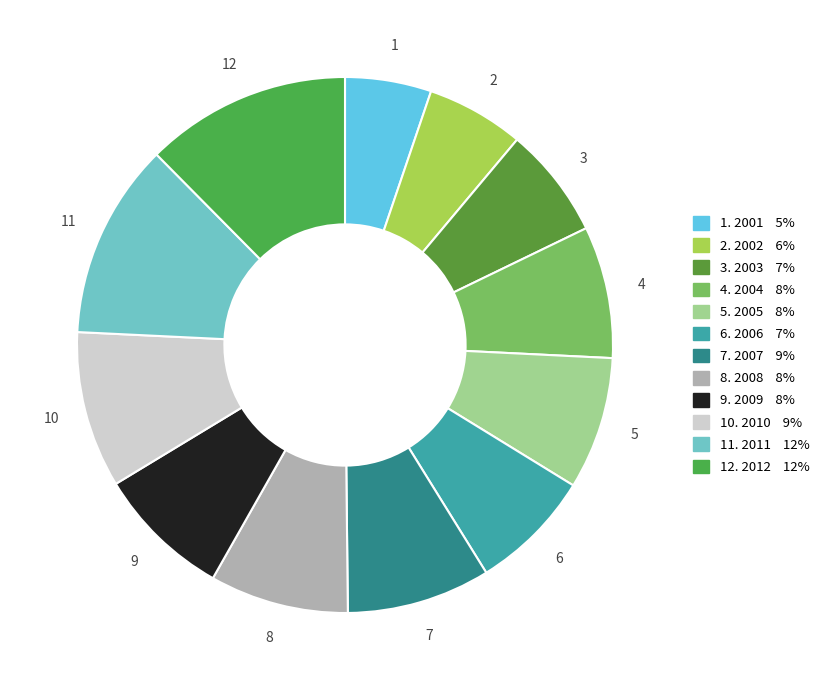

Rank the categories by value from lowest to highest.

2001, 2002, 2003, 2006, 2004, 2005, 2009, 2008, 2007, 2010, 2011, 2012